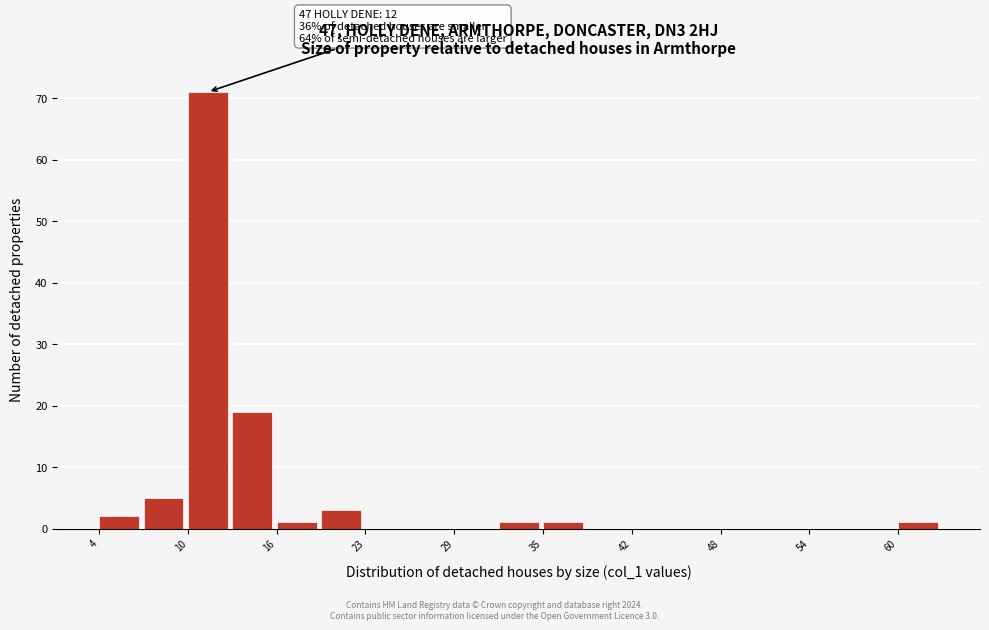

Read against the x-axis, roughly where is the centre of the tallest bar?

12